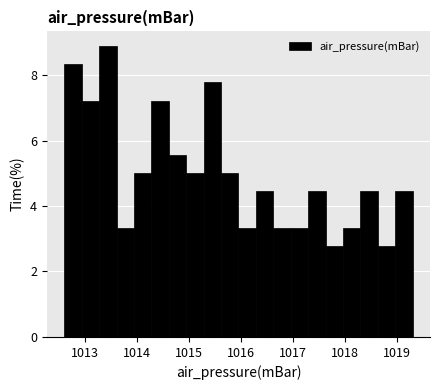

Read against the x-axis, roughly where is the centre of the tallest bar?

1013.4